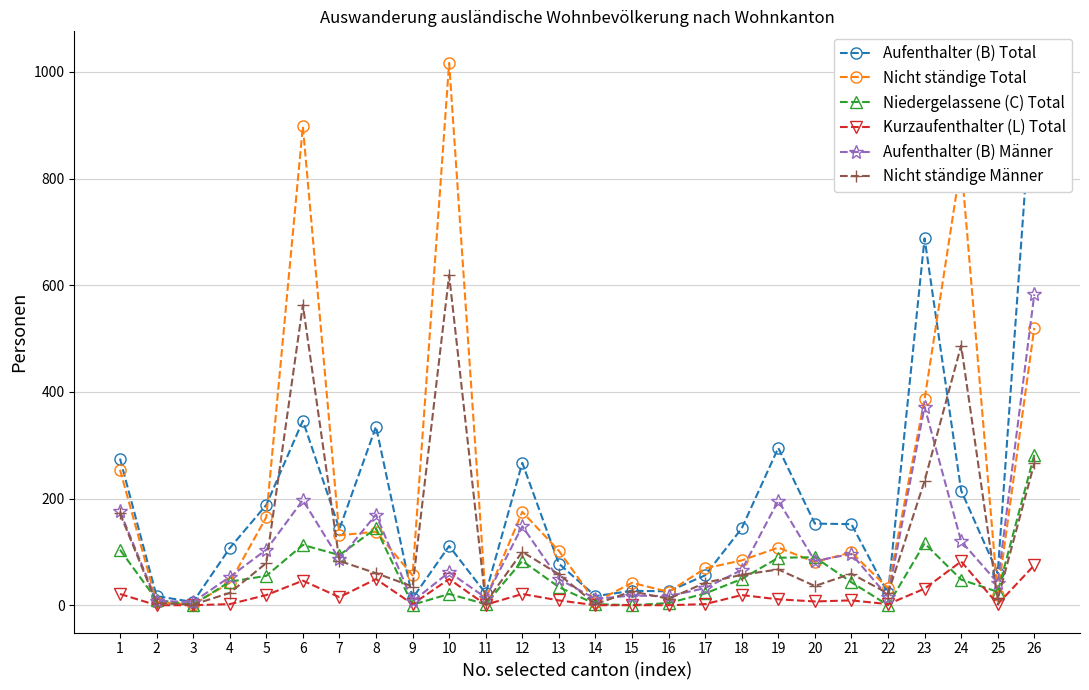

What is the average value of the Aufenthalter (B) Total series?

184